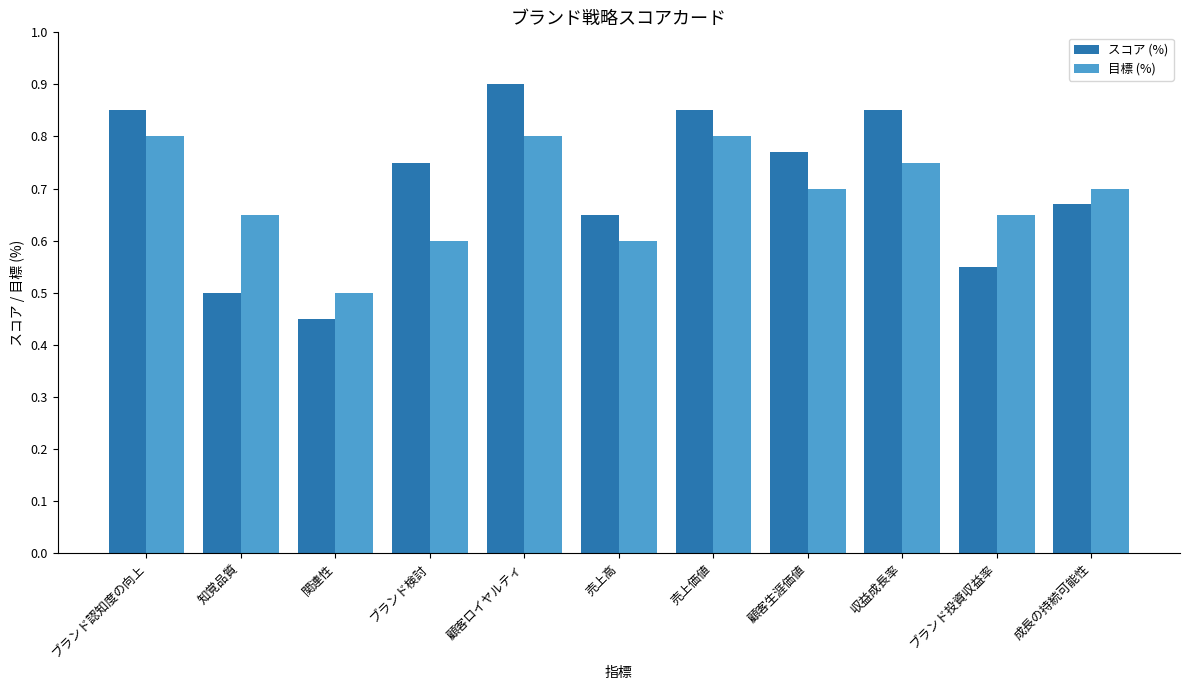

How many groups of bars are there?

11